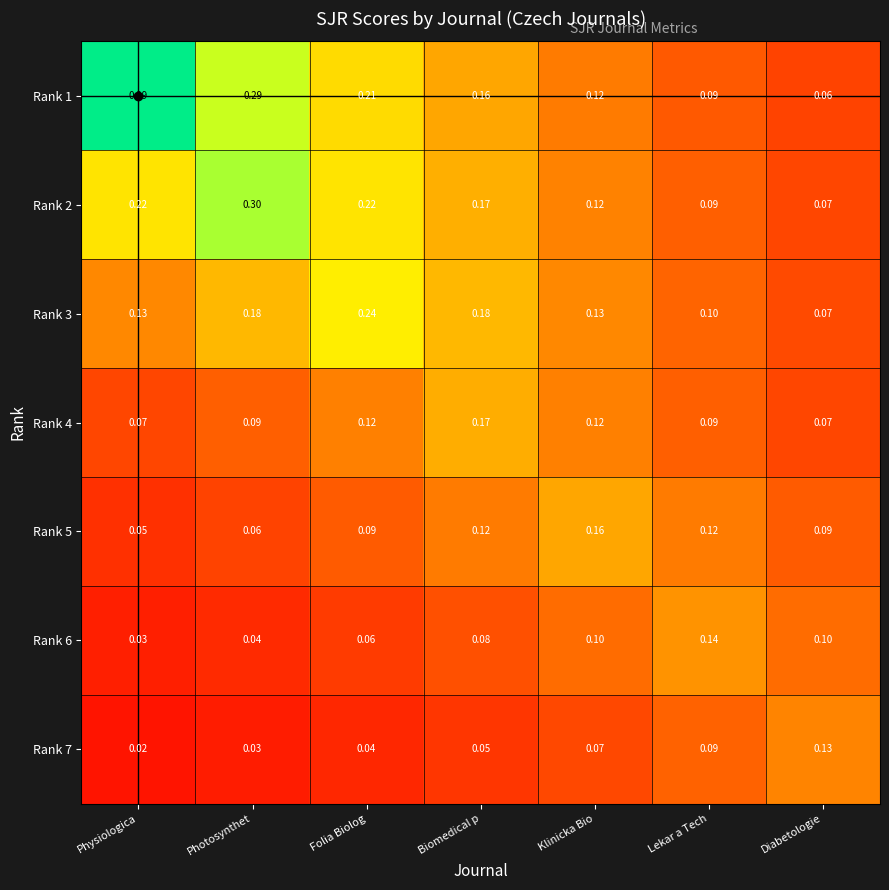

Is the value of Rank 6 at Klinicka Bio greater than the value of Rank 4 at Diabetologie?

Yes